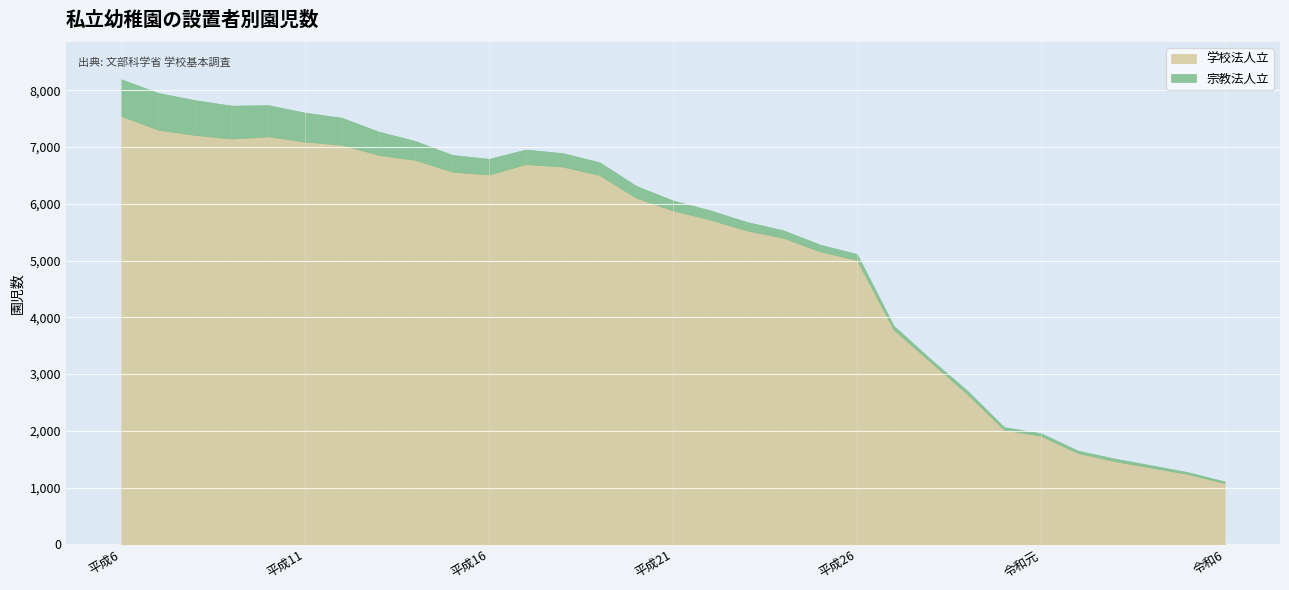

What is the minimum value for 学校法人立?

1081